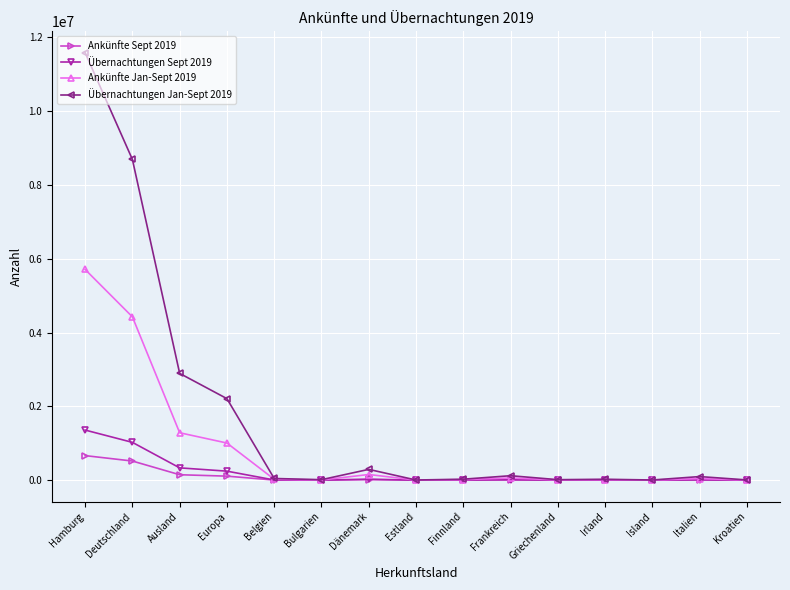

What is the sum of all Ankünfte Sept 2019 values?

1469337